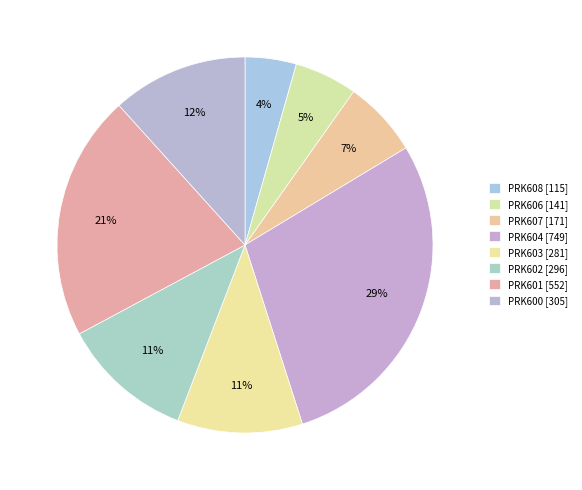

Is there a majority slice in this chart?

No